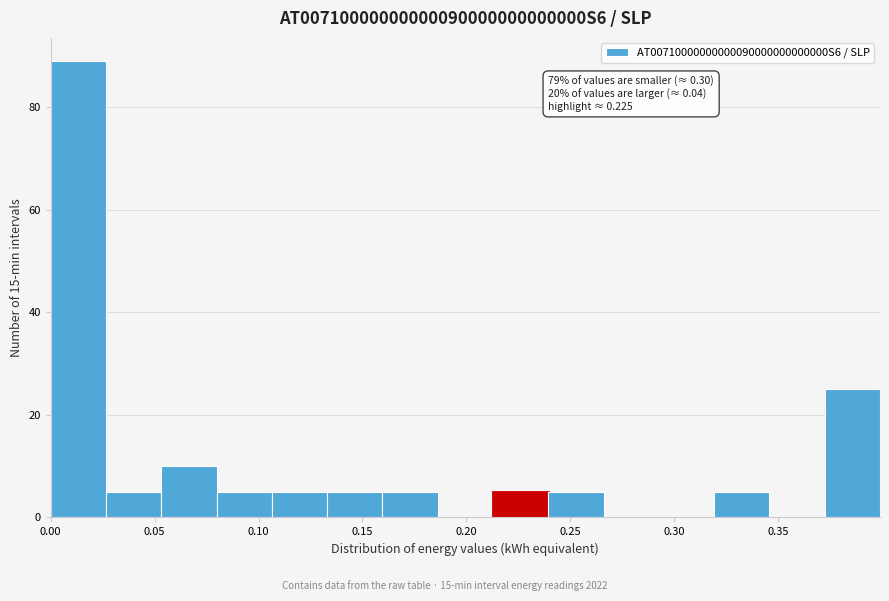

Over which range of the x-axis is the bar tallest?

0.000 to 0.025